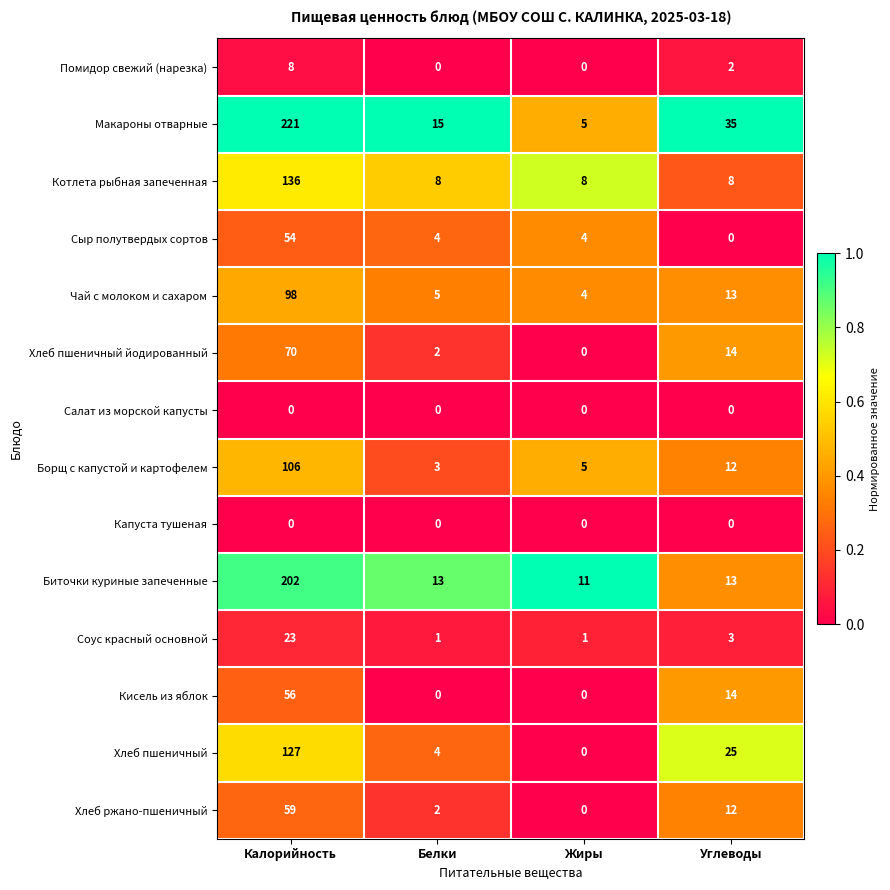

What is the maximum value for Котлета рыбная запеченная?

136